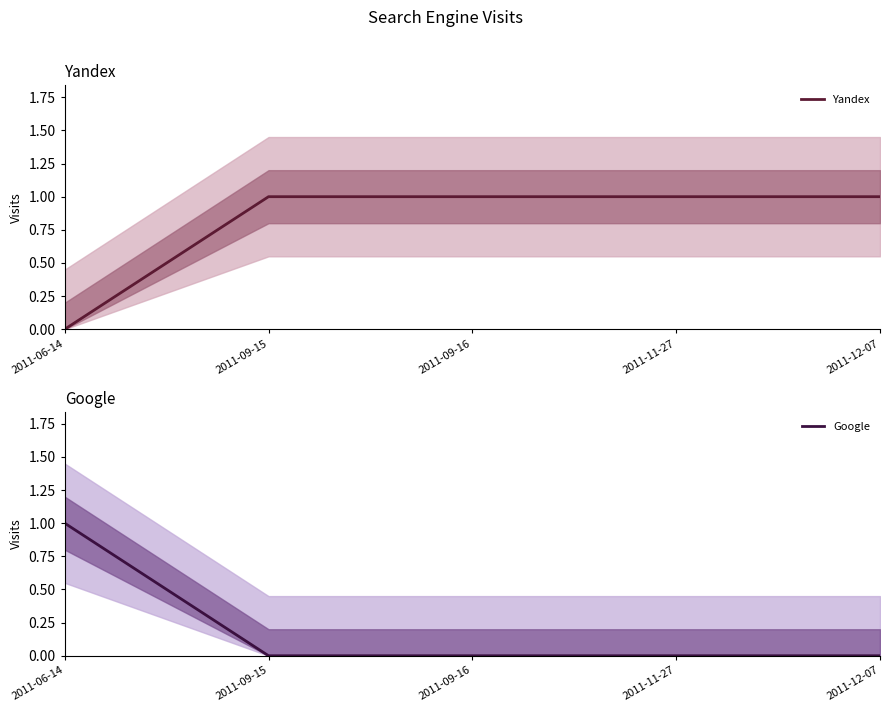

Which series has the widest spread of values?

Yandex